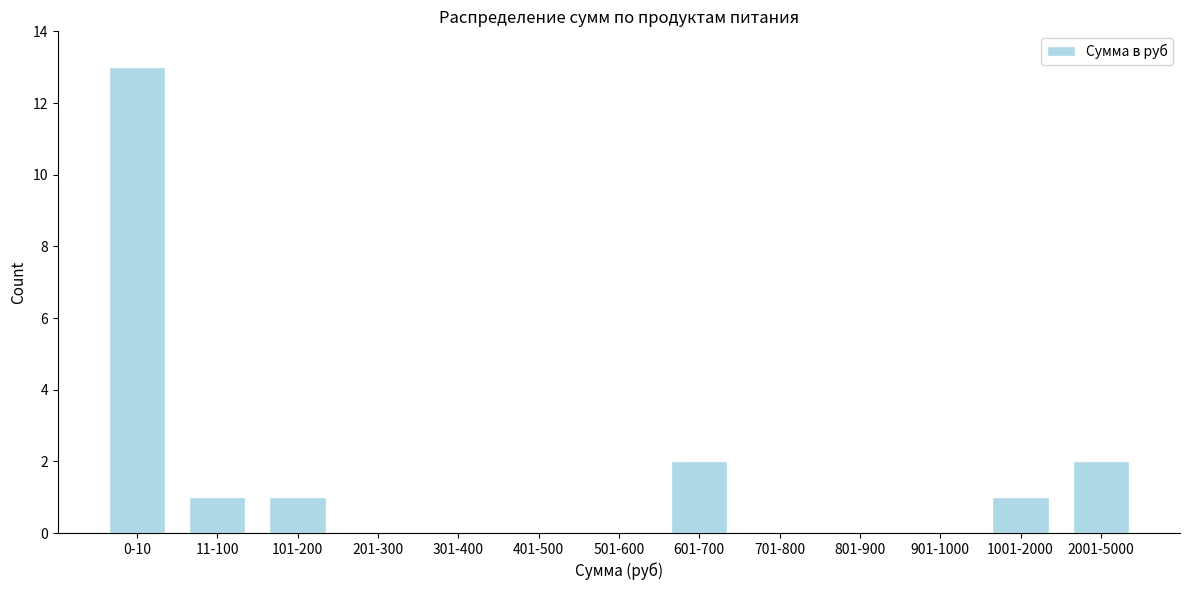

Reading left to right, what are all the values shown in this chart?

0-10=13	11-100=1	101-200=1	201-300=0	301-400=0	401-500=0	501-600=0	601-700=2	701-800=0	801-900=0	901-1000=0	1001-2000=1	2001-5000=2